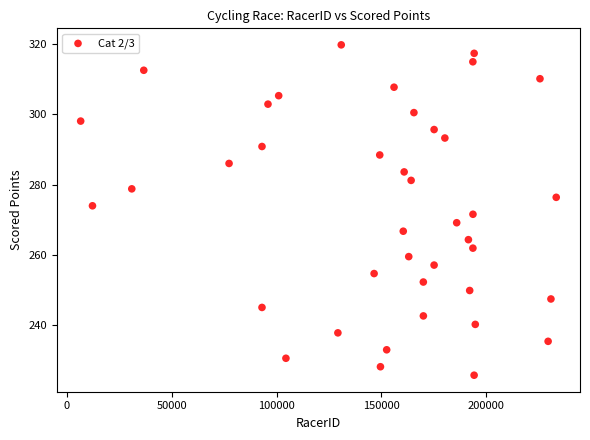

What is the range of Y values (max minus min)?

93.9